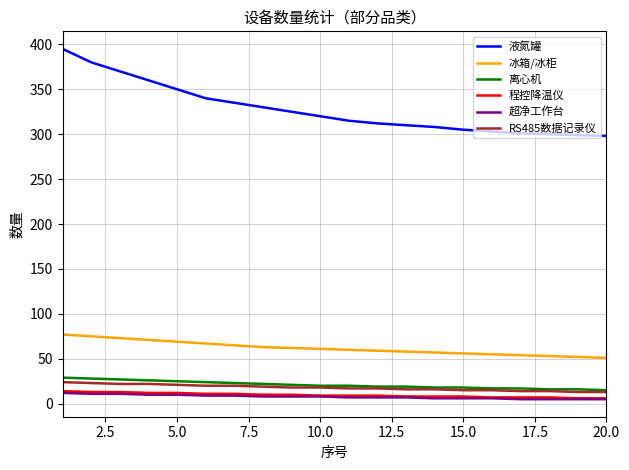

Which series has the largest total across all categories?

液氮罐